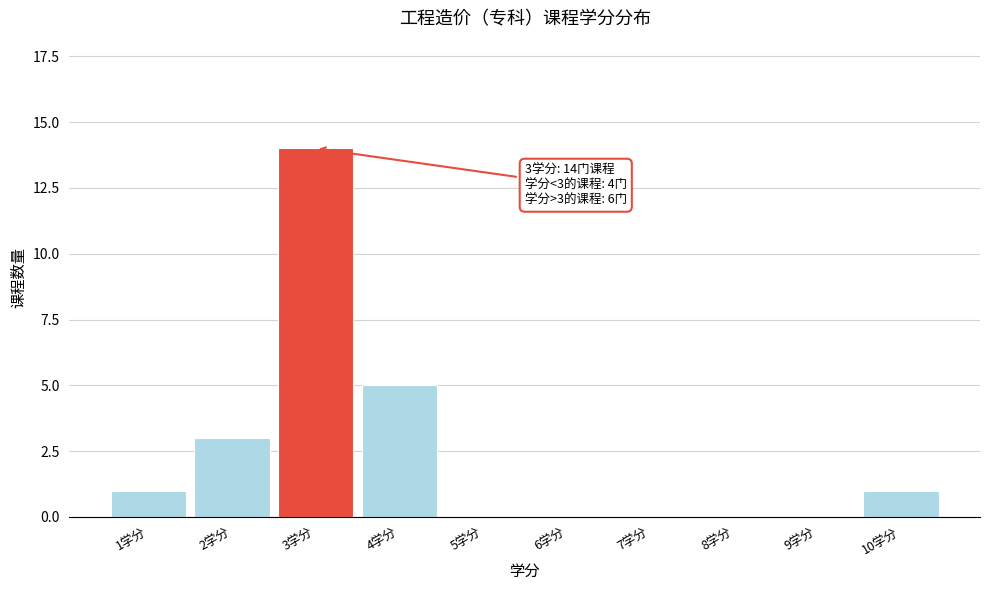

Reading right to left, list all the values displayed in this chart.

10学分=1	9学分=0	8学分=0	7学分=0	6学分=0	5学分=0	4学分=5	3学分=14	2学分=3	1学分=1